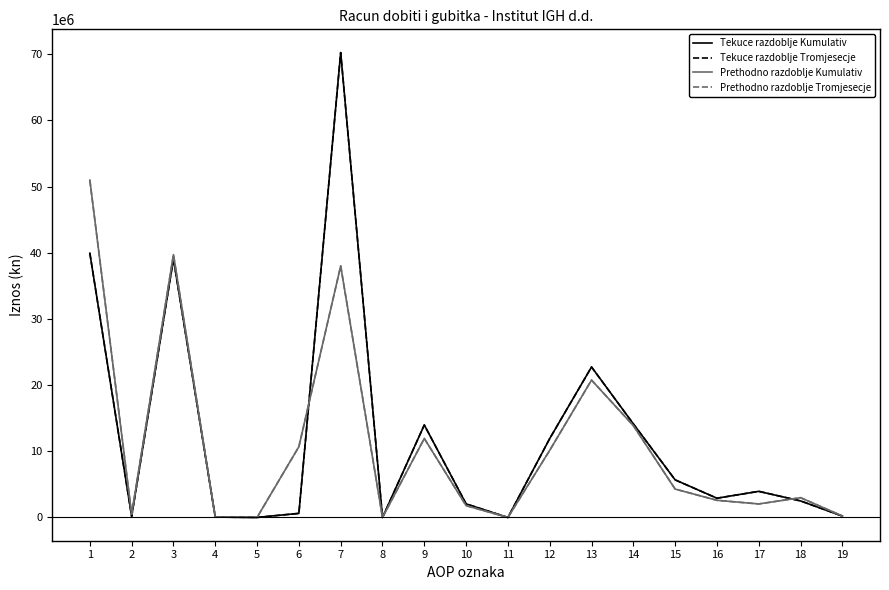

How many data points in Prethodno razdoblje Kumulativ are above 2988197?

9